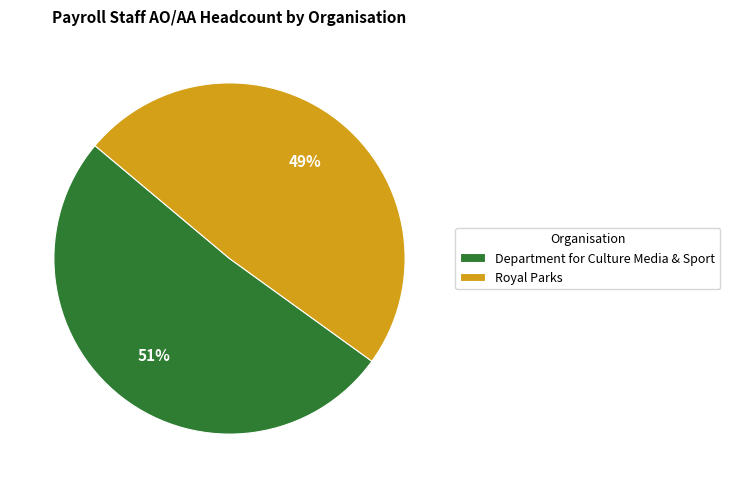

Which category has the biggest portion of the pie?

Department for Culture Media & Sport